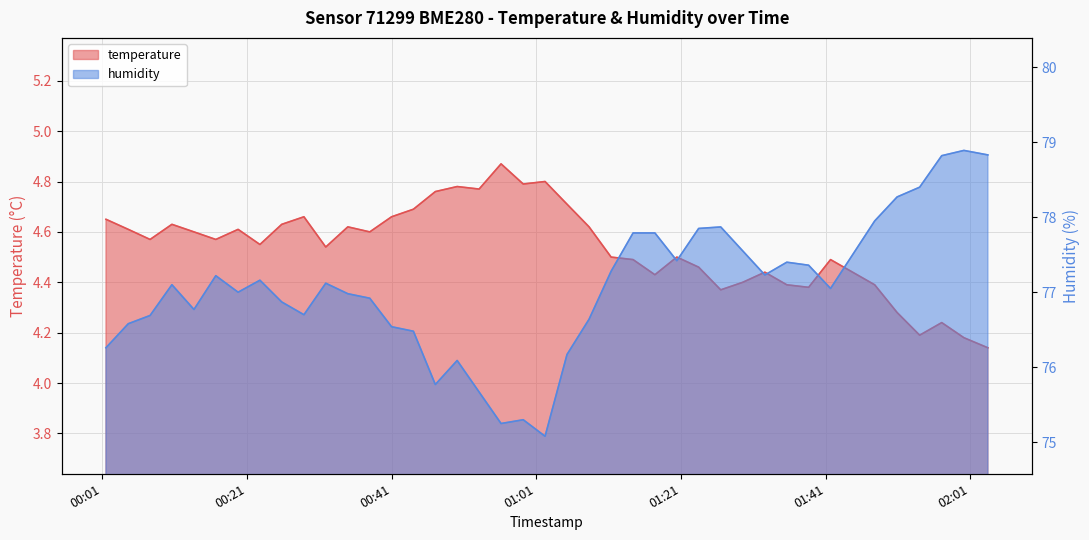

The temperature series shows 1.4 at 26. True or false?

False